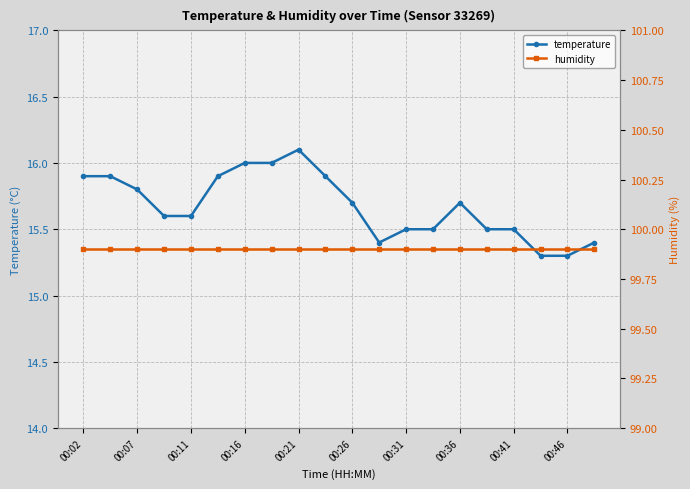

Does the chart display data point markers on the line(s)?

Yes